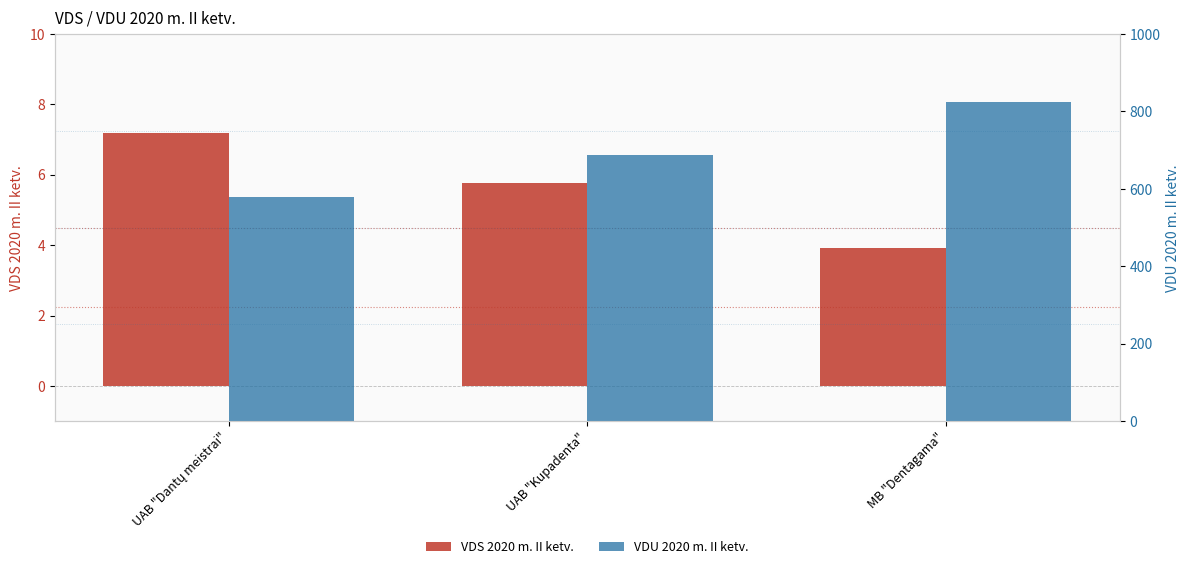

Reading right to left, extract all data points from this chart.

VDS 2020 m. II ketv.: MB "Dentagama"=3.9	UAB "Kupadenta"=5.8	UAB "Dantų meistrai"=7.2
VDU 2020 m. II ketv.: MB "Dentagama"=824.6	UAB "Kupadenta"=687.2	UAB "Dantų meistrai"=578.8